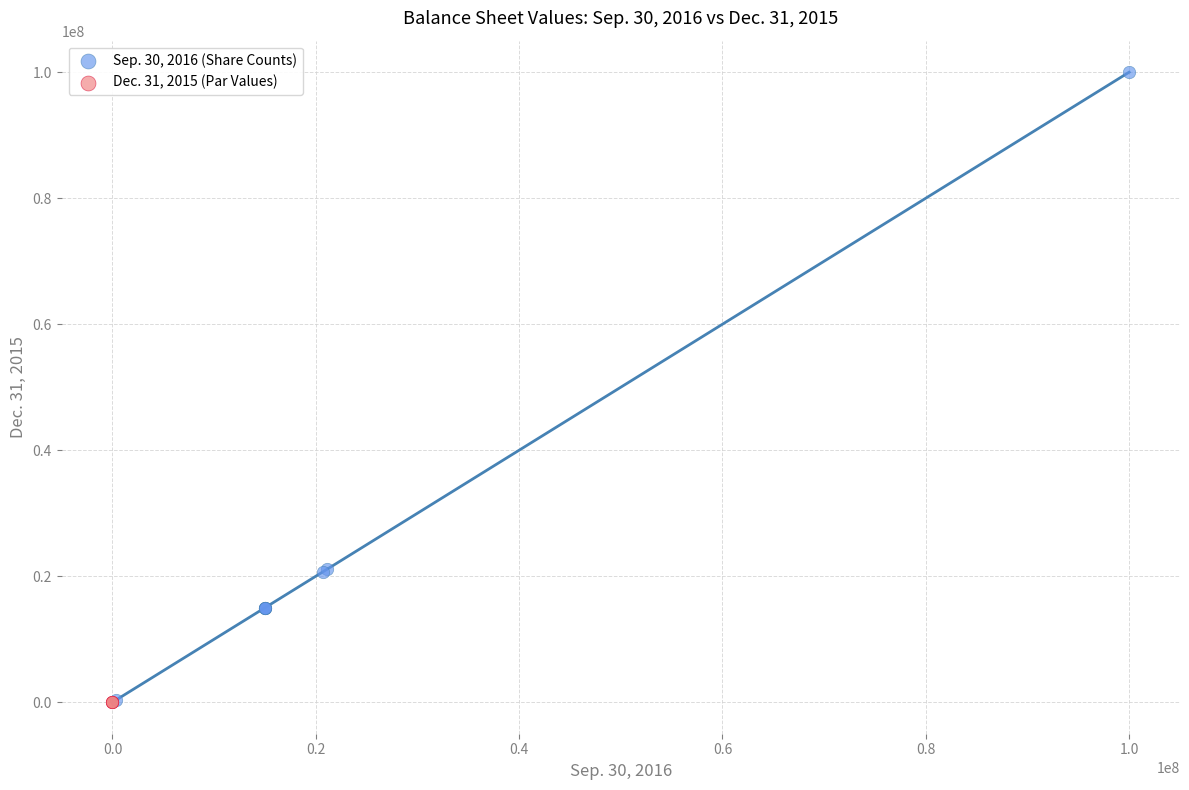

Which series contains the highest Y value?

Sep. 30, 2016 (Share Counts)